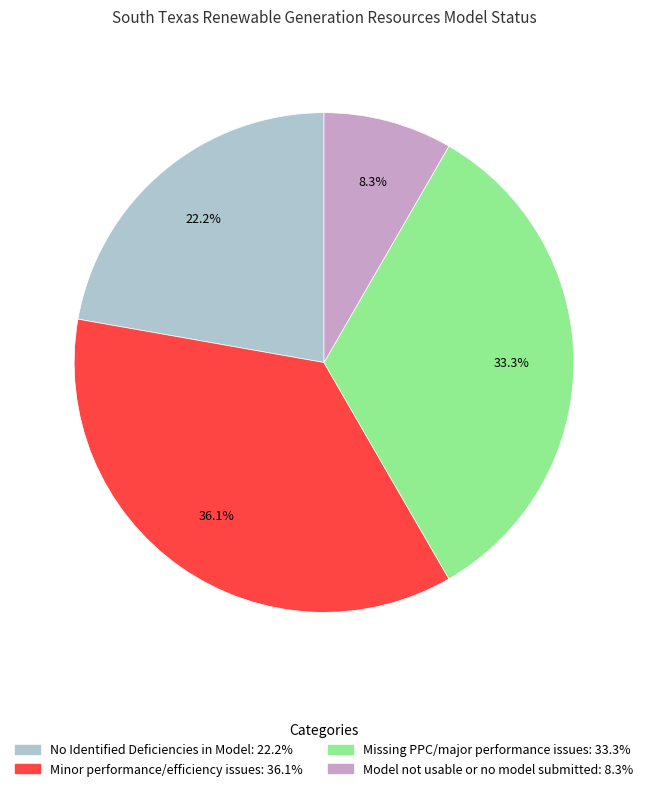

What percentage do Minor performance/efficiency issues and Model not usable or no model submitted together represent?

44.4%